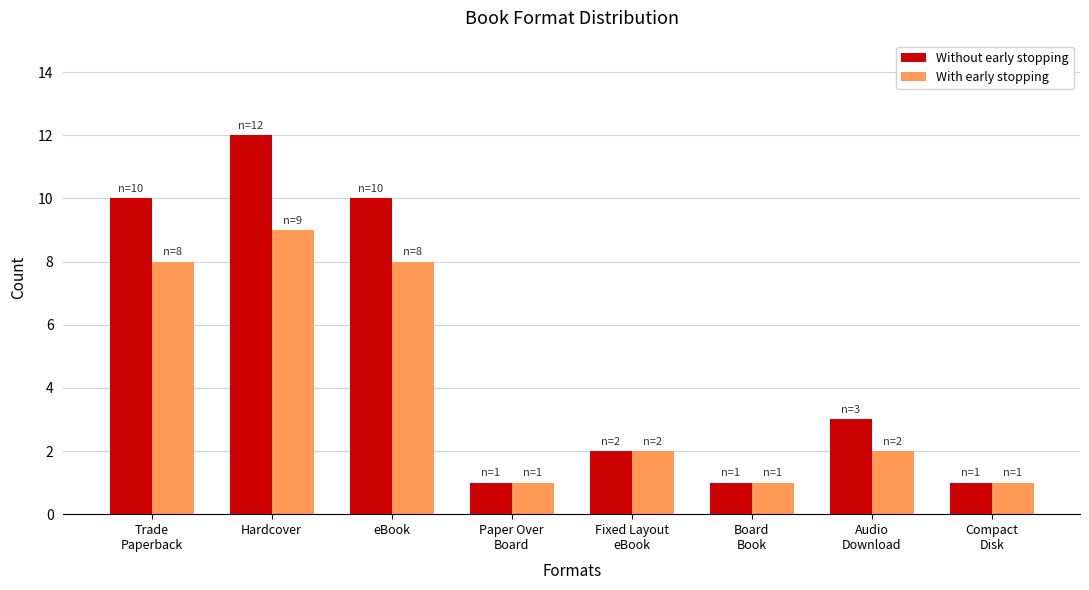

Reading right to left, transcribe all the data shown in this chart.

Without early stopping: 1	3	1	2	1	10	12	10
With early stopping: 1	2	1	2	1	8	9	8